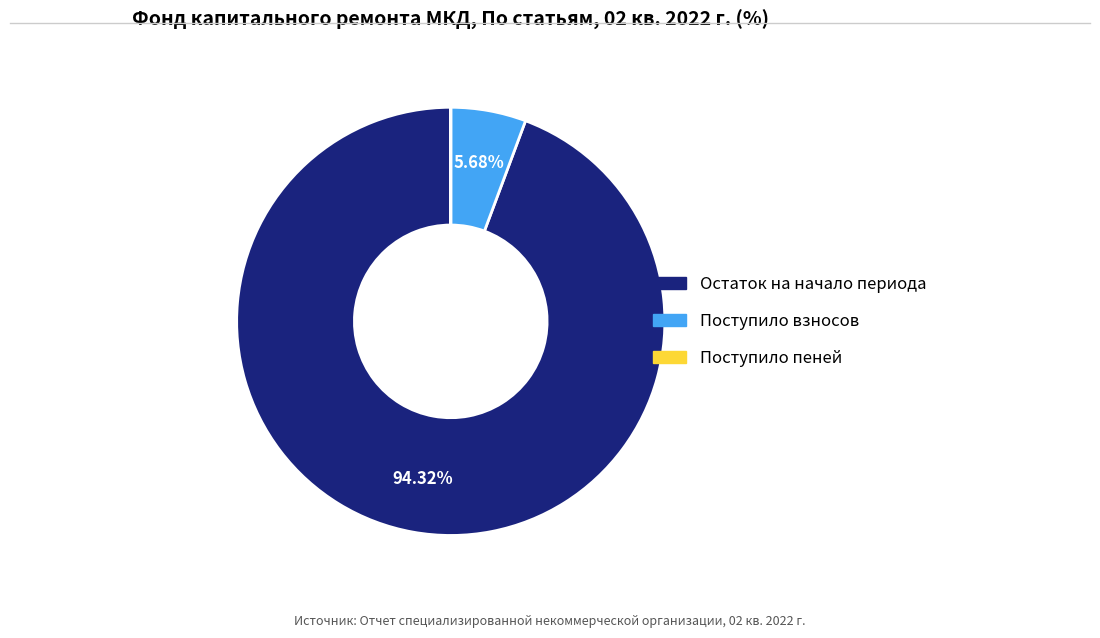

Does any single category account for the majority?

Yes